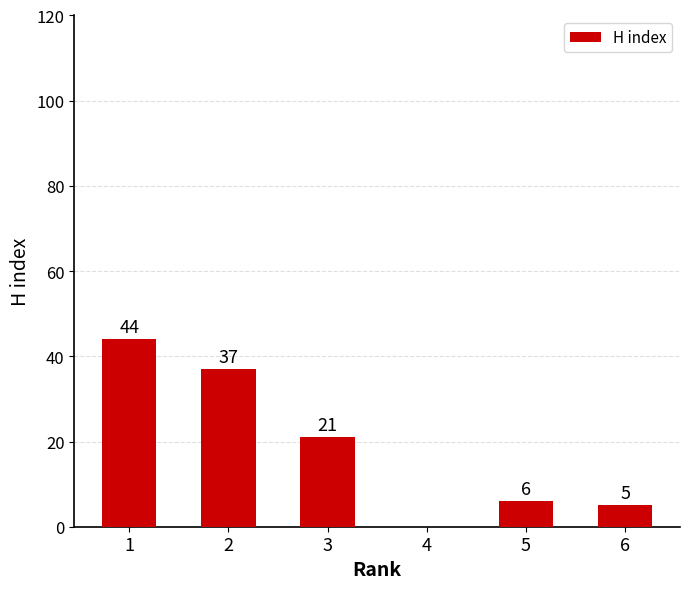

Which category has the highest value across all series?

1